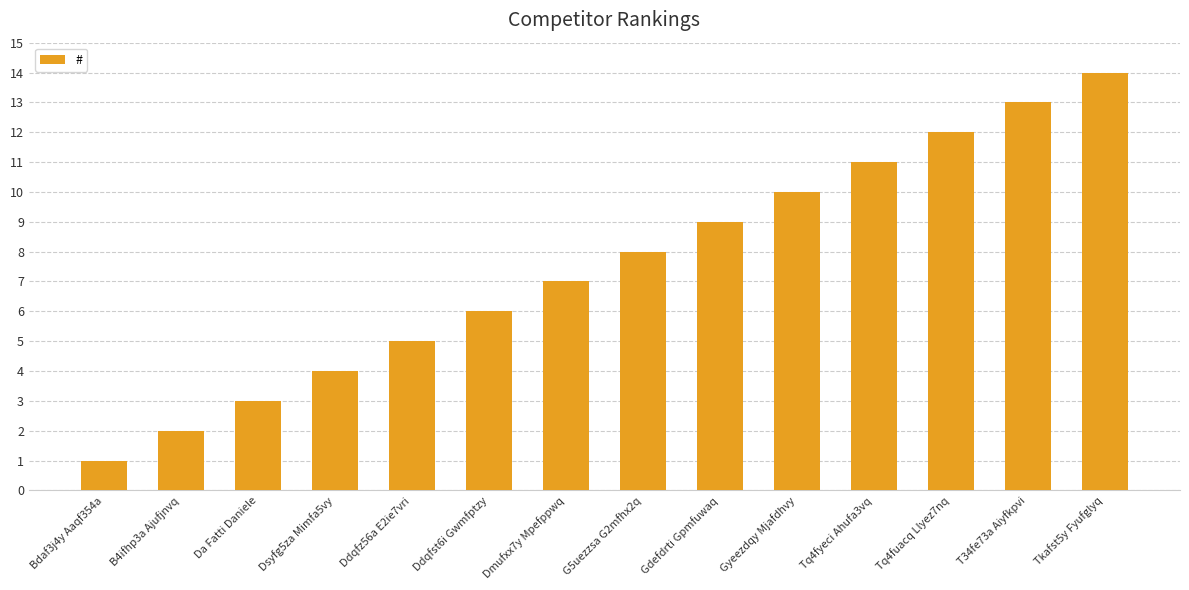

Reading right to left, what are all the values shown in this chart?

14	13	12	11	10	9	8	7	6	5	4	3	2	1